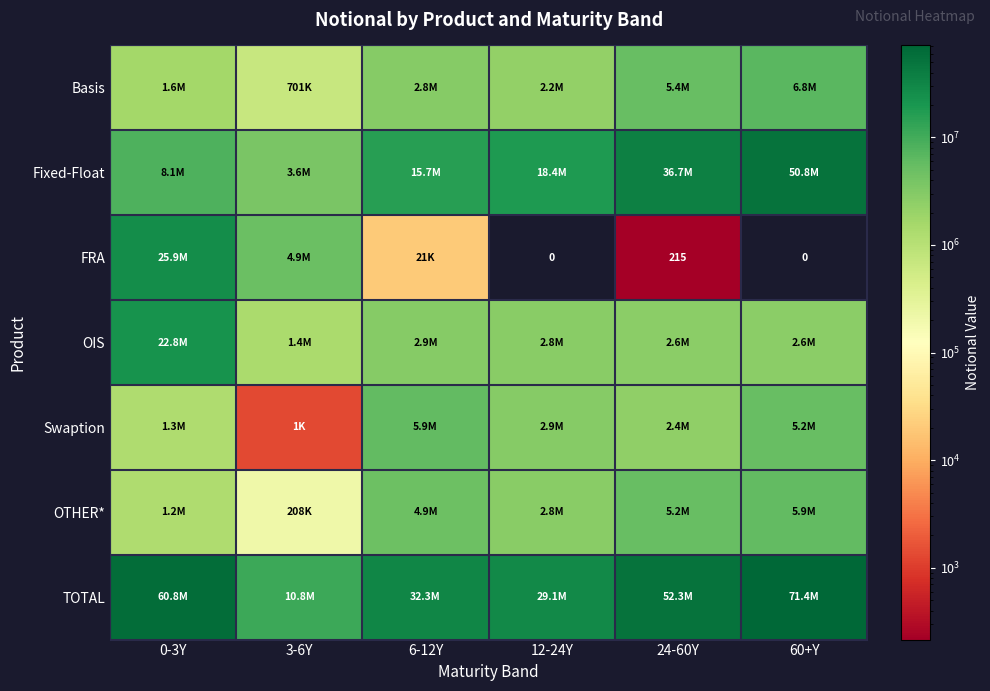

Which series changed the most between 12-24Y and 24-60Y?

TOTAL